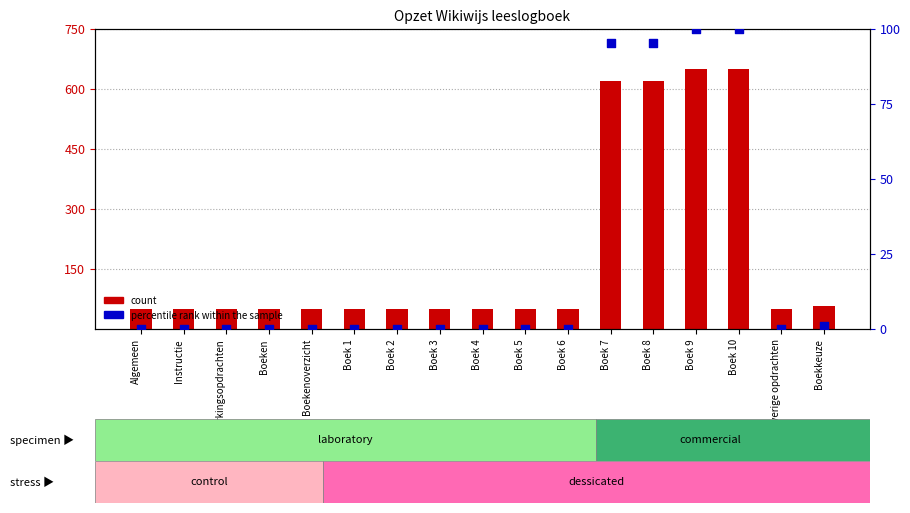

At which category is the sum across all series the highest?

Boek 10